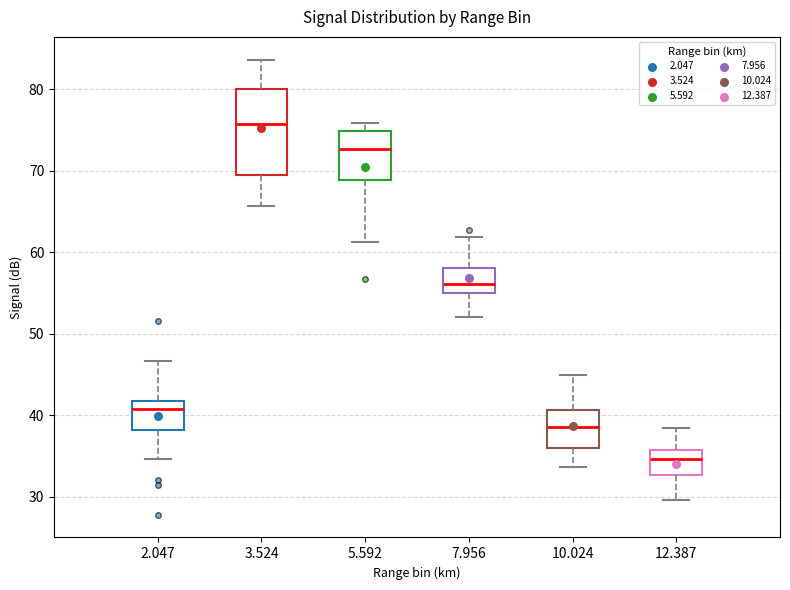

Comparing the boxes themselves (not the whiskers), which one is the tallest?

3.524